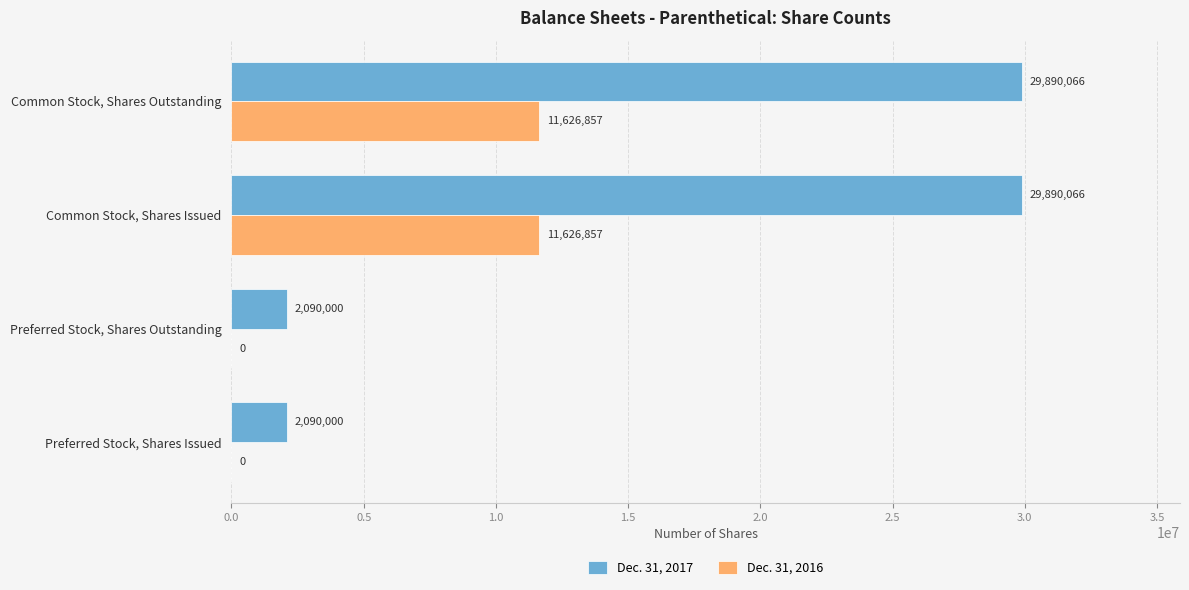

Count the Dec. 31, 2016 values in the range 0 to 11626857.

4